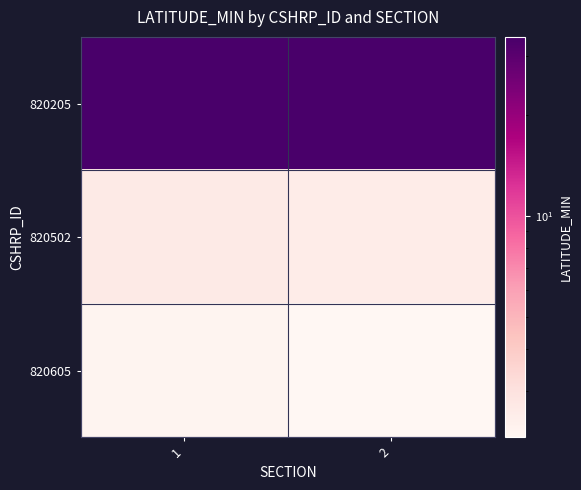

At how many categories does at least one series exceed 19?

2